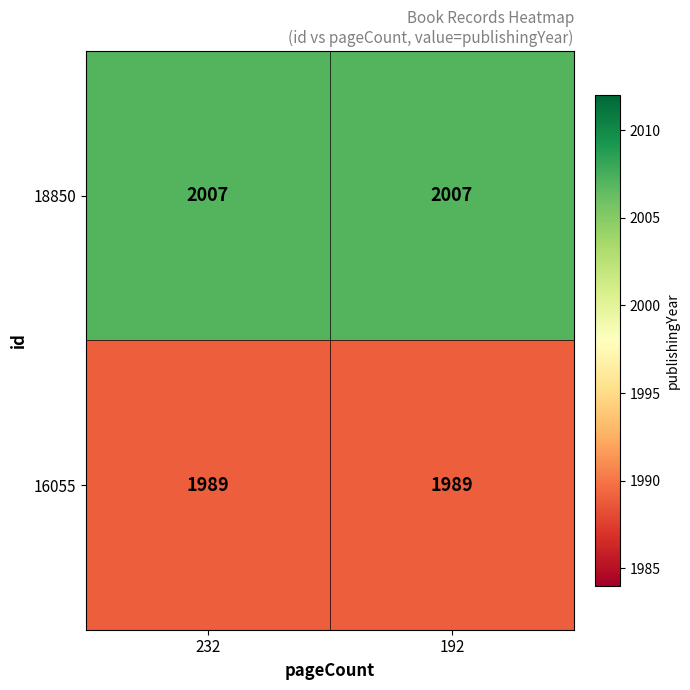

What is the total value across all series at 192?

3996